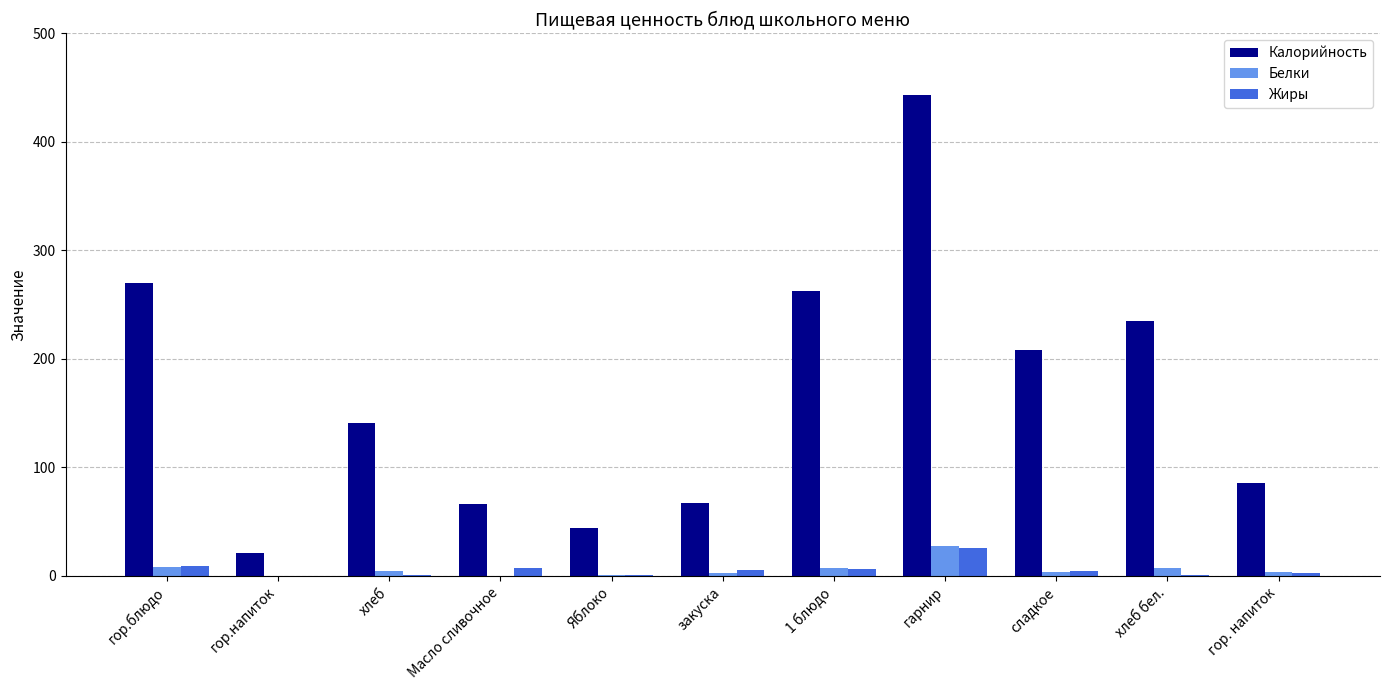

Between гор.блюдо and Яблоко, which series saw the biggest shift?

Калорийность